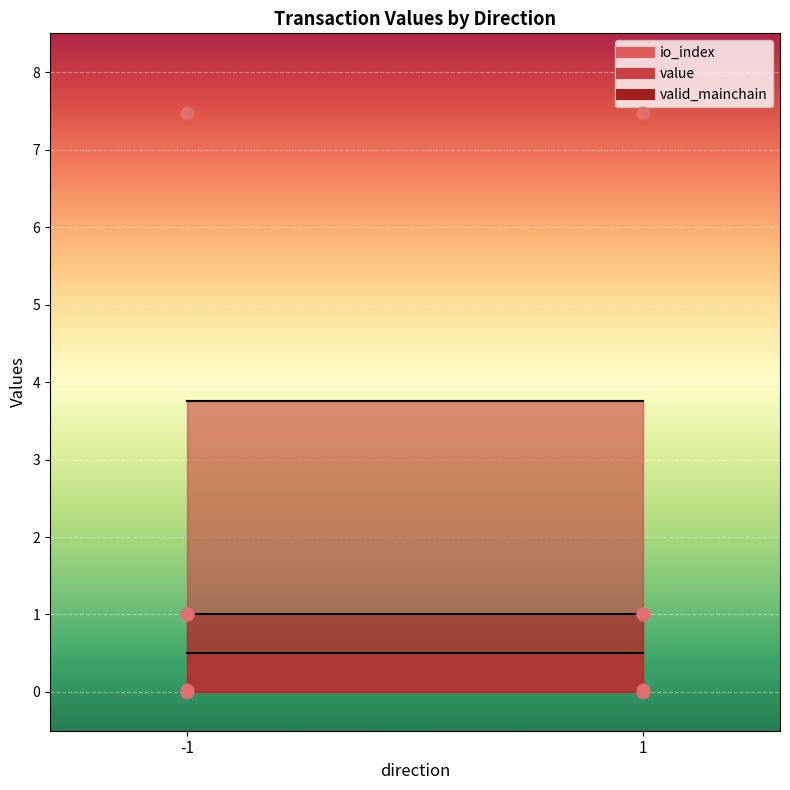

Which series has the largest total across all categories?

value